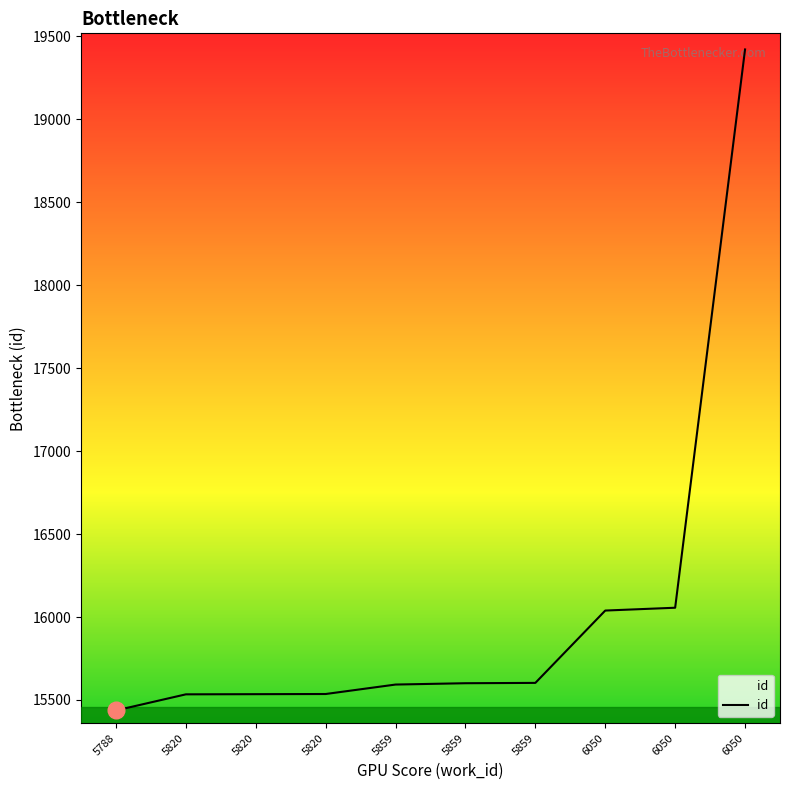

Does the chart have visible grid lines?

No